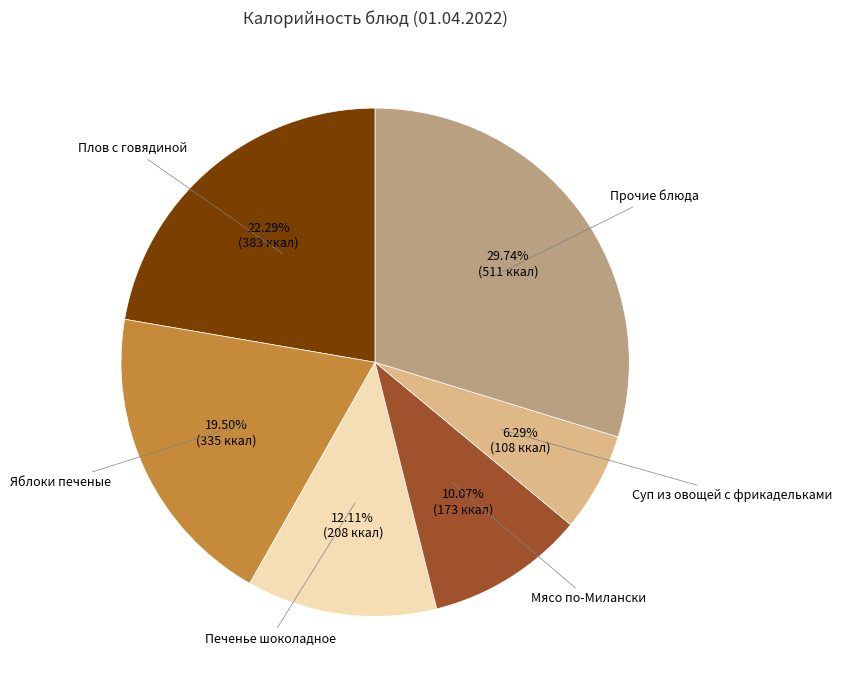

Is there a majority slice in this chart?

No